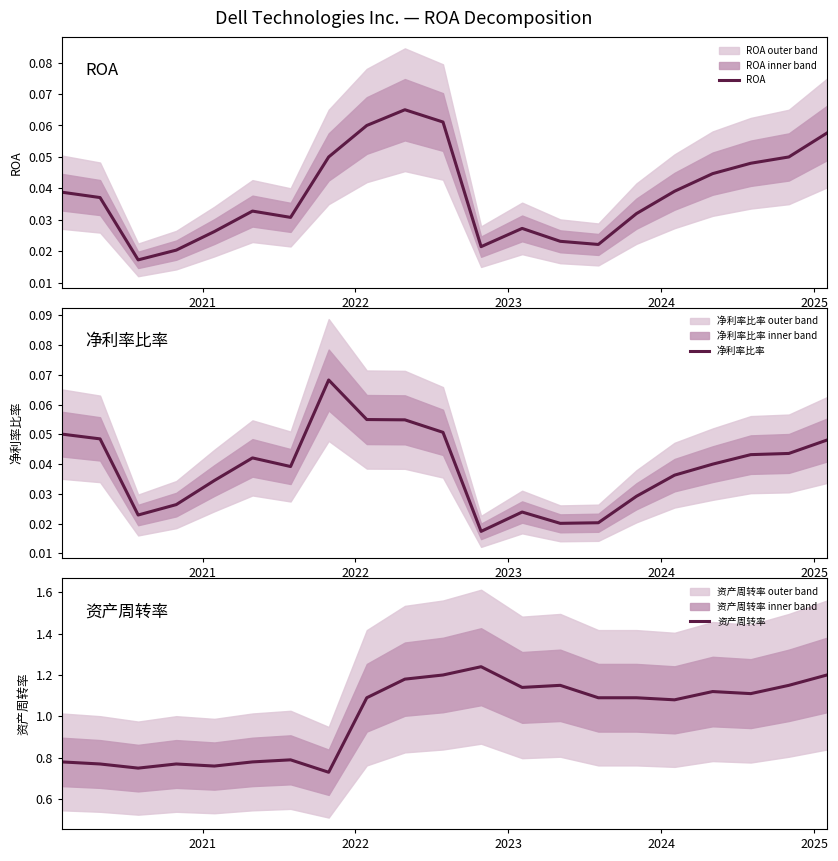

At how many categories does at least one series exceed 0?

21